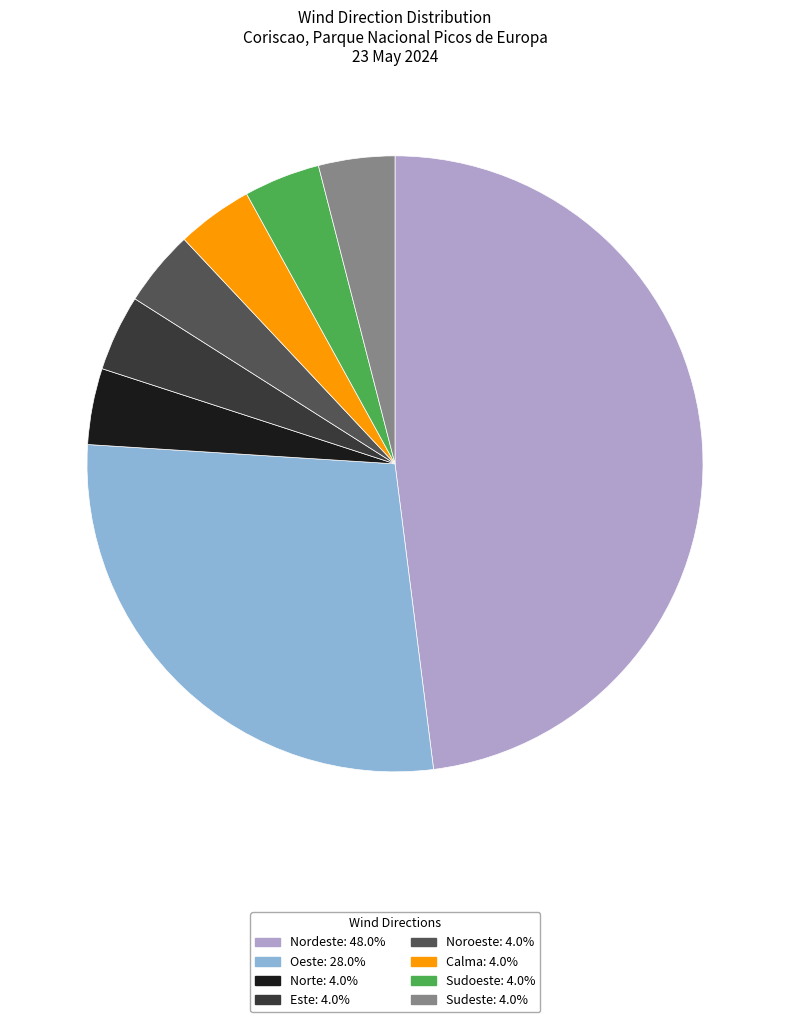

Which slice is the largest?

Nordeste